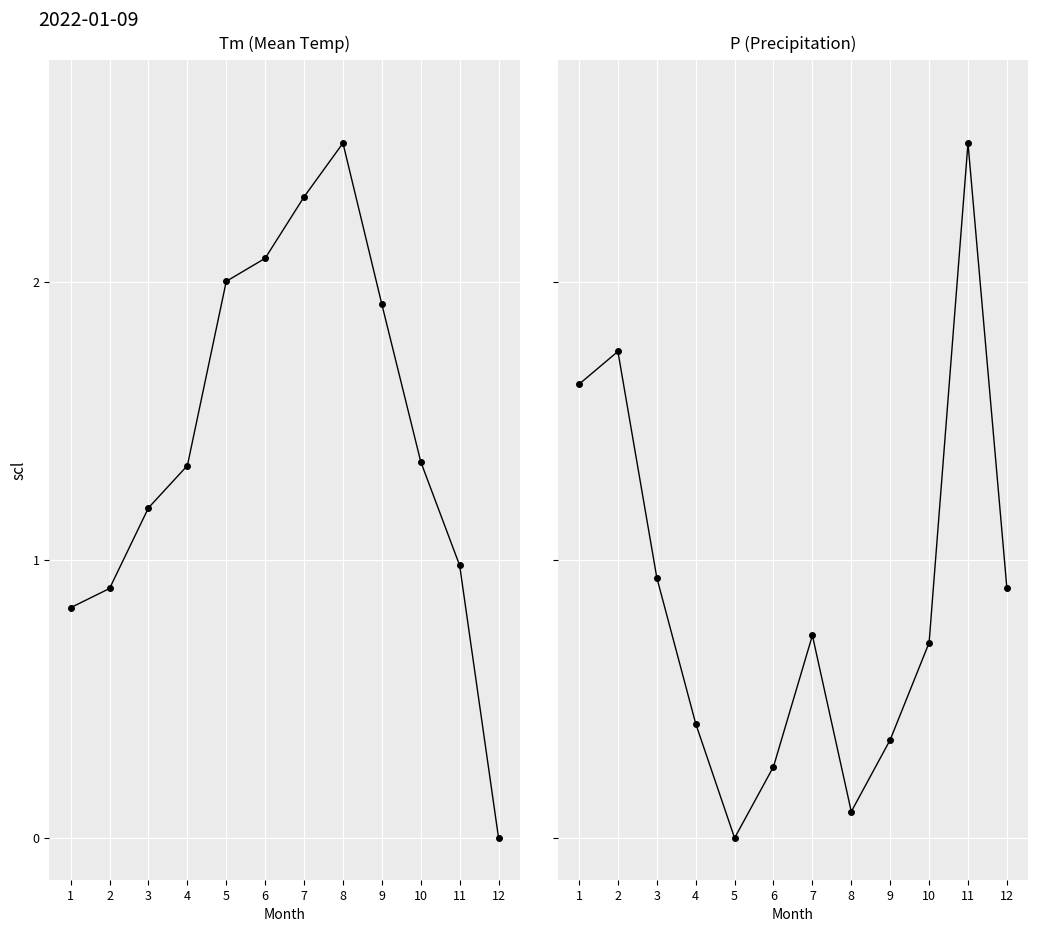

What is the highest value of the P (Precipitation) series?

2.5